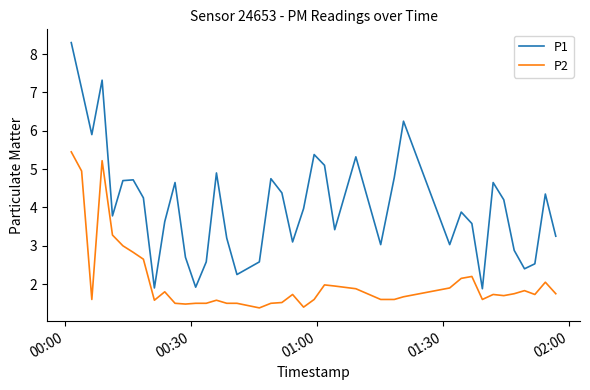

Which series has the largest total across all categories?

P1